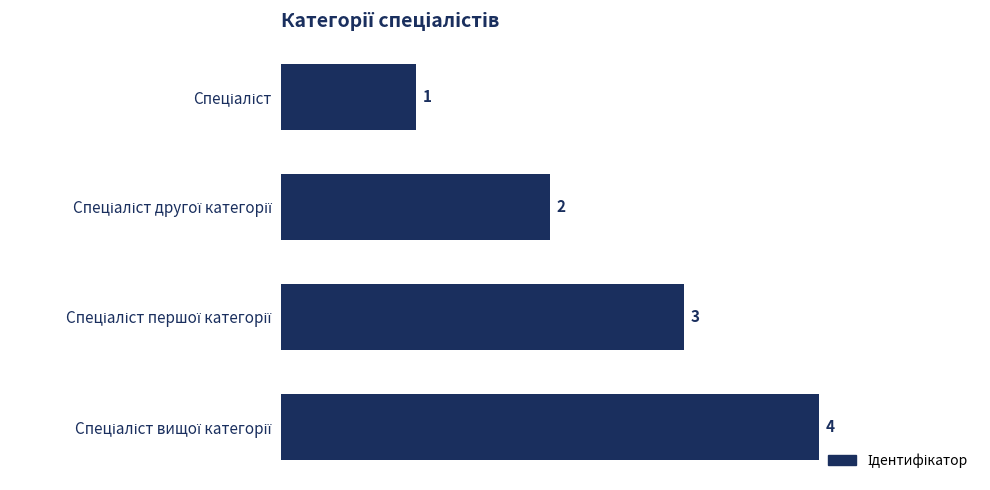

What is the maximum value shown in the chart?

4